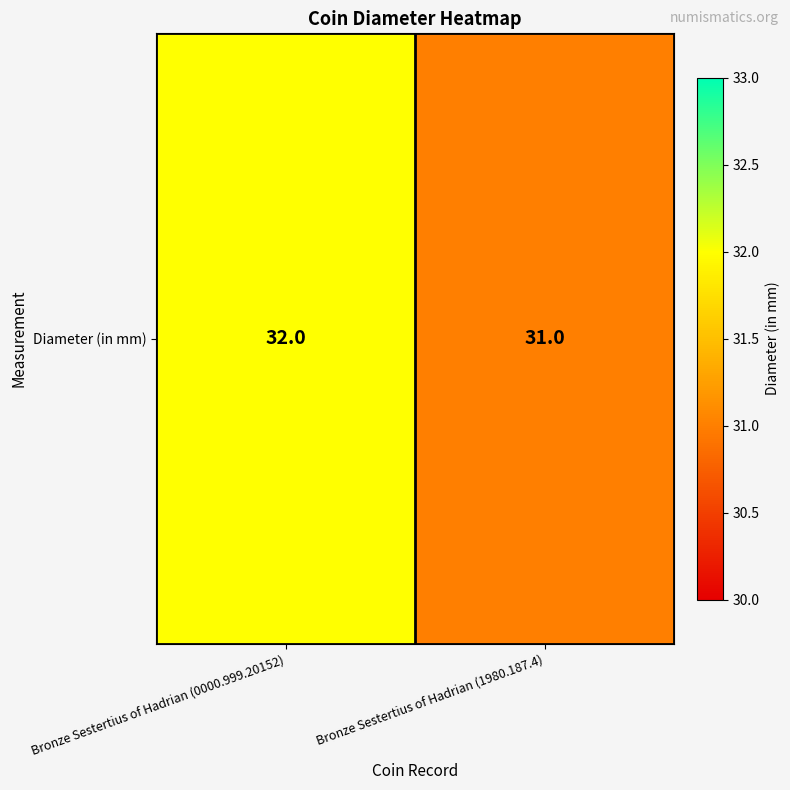

What is the average value?

32